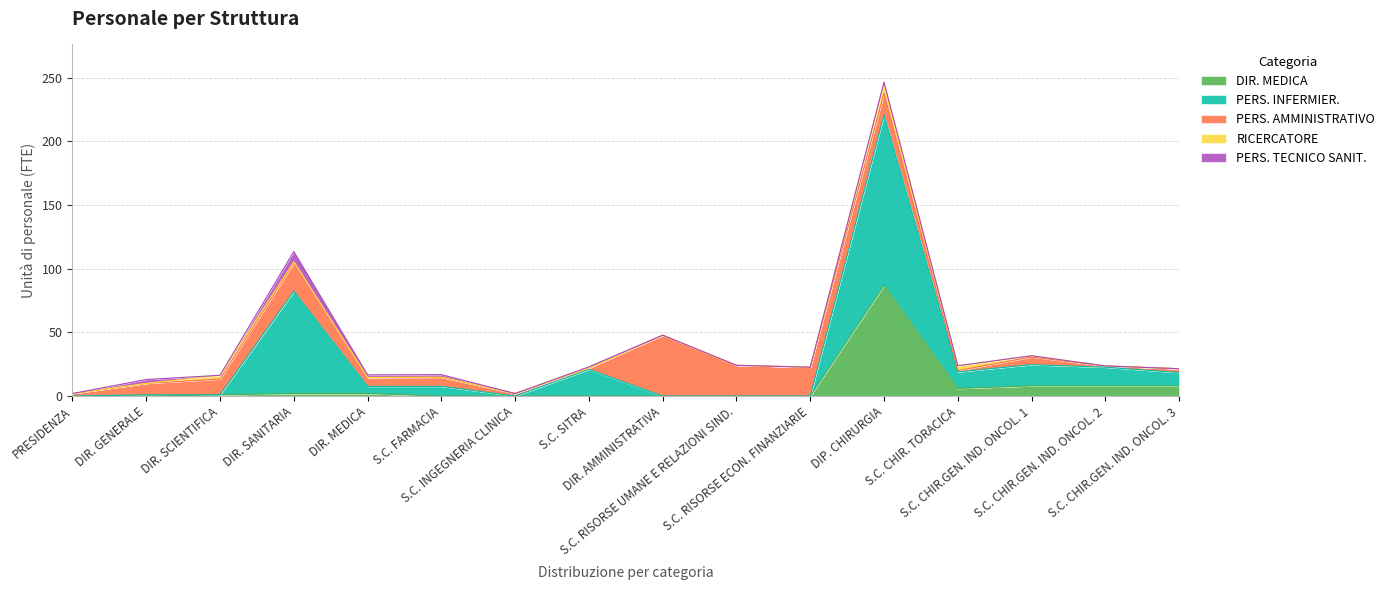

Between DIR. SCIENTIFICA and S.C. CHIR.GEN. IND. ONCOL. 1, which series saw the biggest shift?

PERS. INFERMIER.